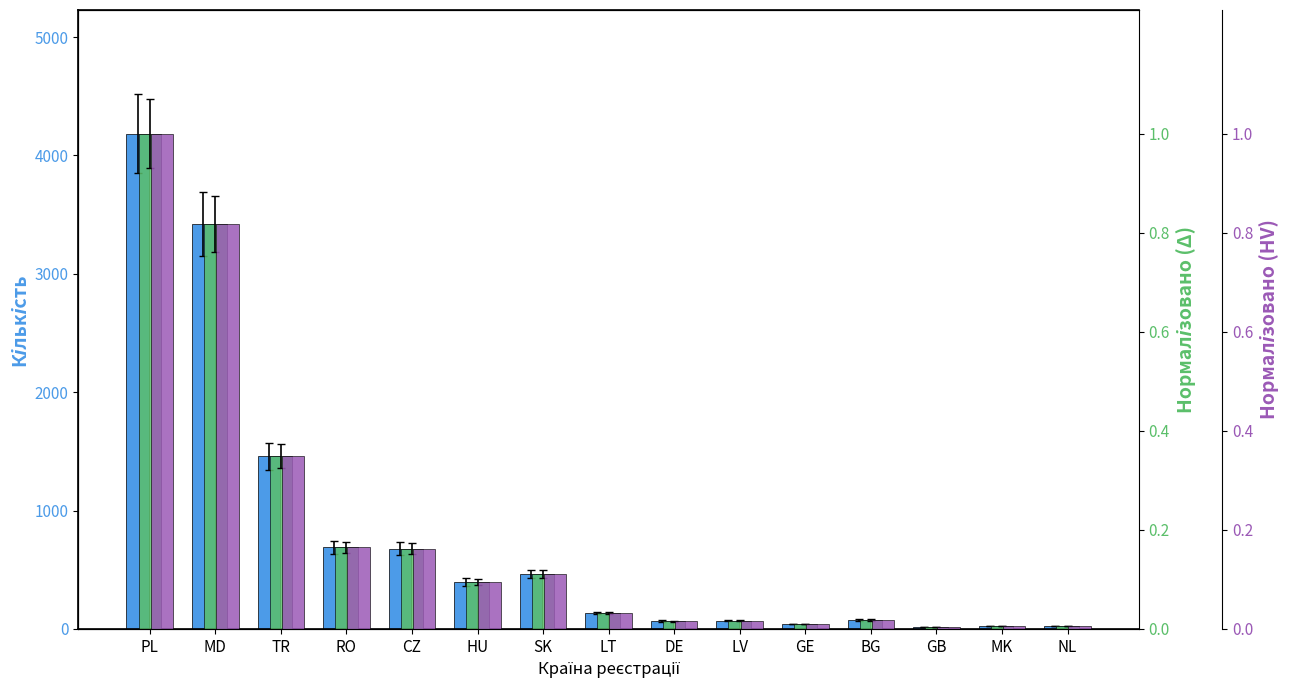

How many categories are shown in the chart?

15